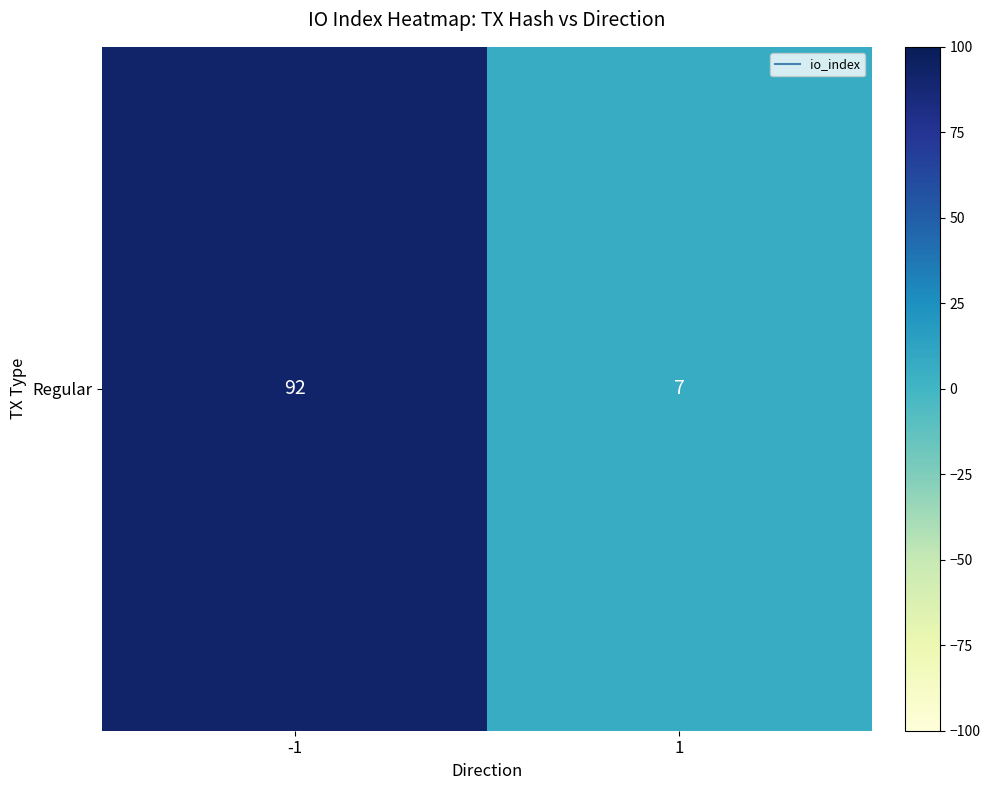

The chart shows a value of 7 at 1. True or false?

True